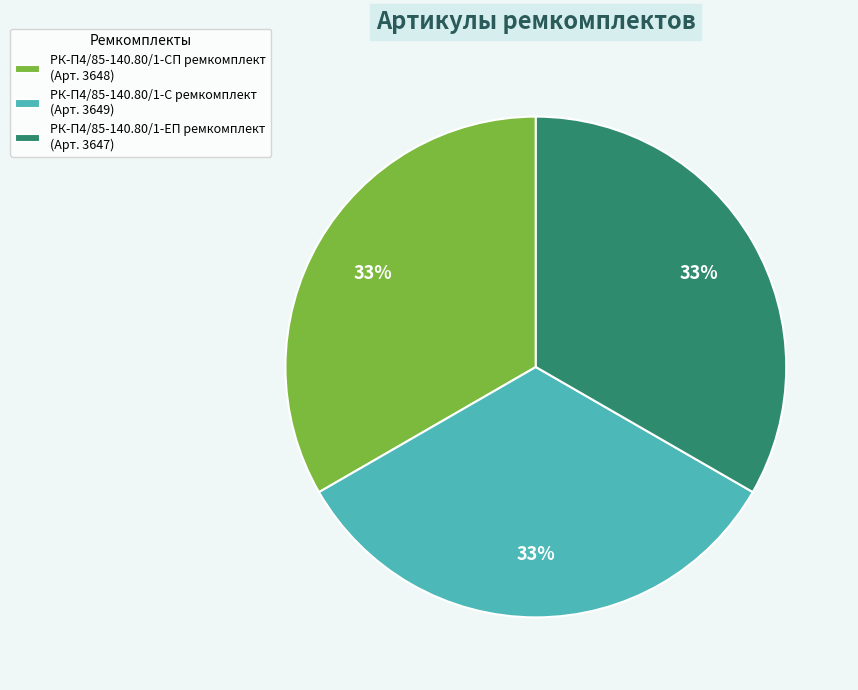

To the nearest percent, what is the combined percentage of РК-П4/85-140.80/1-СП ремкомплект and РК-П4/85-140.80/1-С ремкомплект?

67%